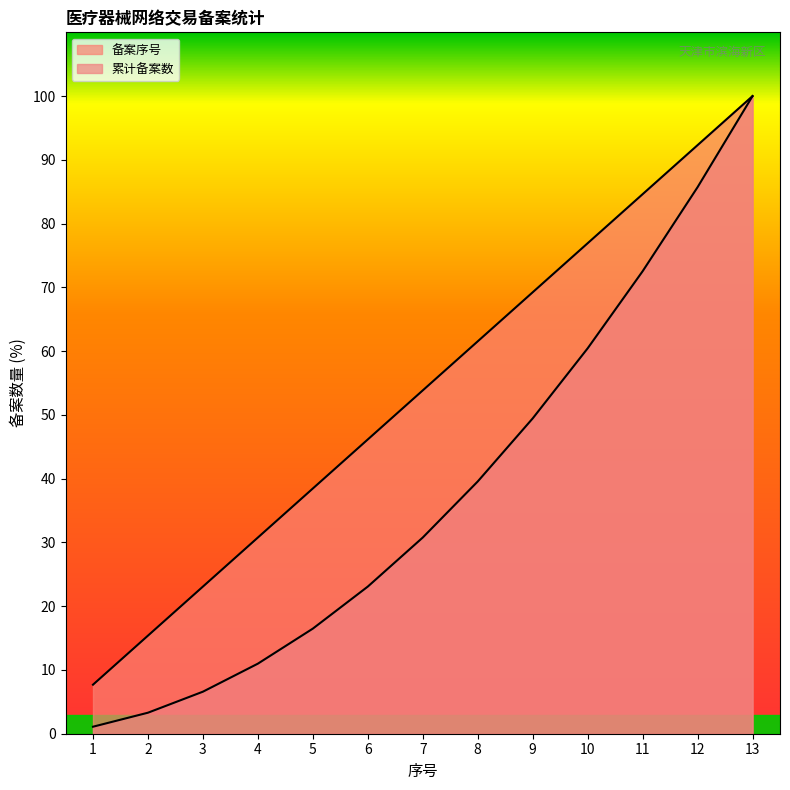

How many lines are shown in the chart?

2